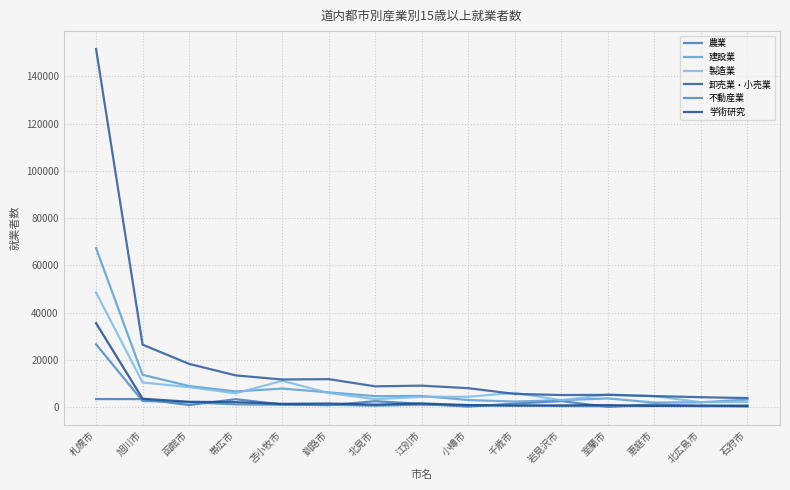

What is the value of the 卸売業・小売業 point at the 4th from the left?

13501